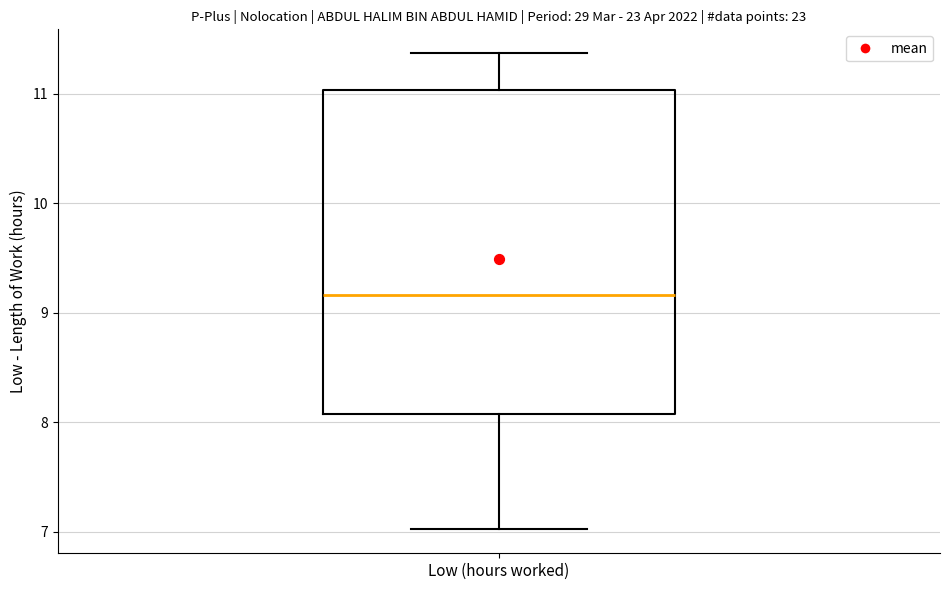

Where is the lower edge of the box for Low (hours worked) on the y-axis? The values are not printed on the chart, so give them approximately, as read against the axis.

8.1